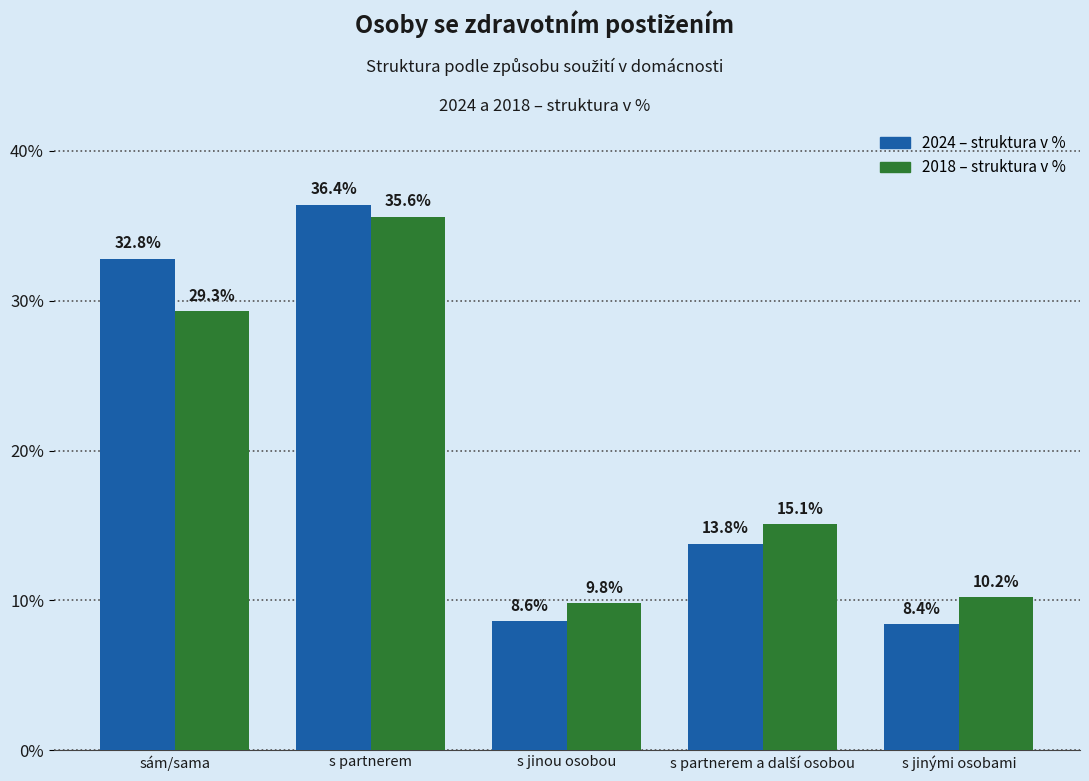

Reading right to left, list all the values displayed in this chart.

2024 – struktura v %: 8.4	13.8	8.6	36.4	32.8
2018 – struktura v %: 10.2	15.1	9.8	35.6	29.3